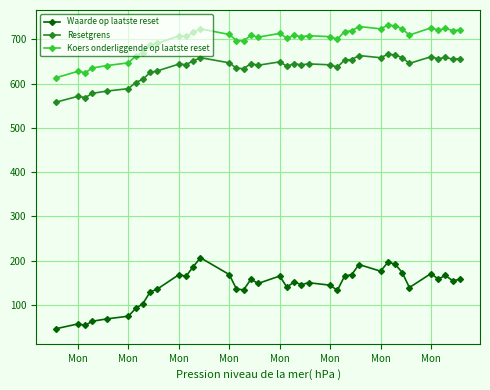

True or false: Resetgrens and Waarde op laatste reset cross at least once.

False